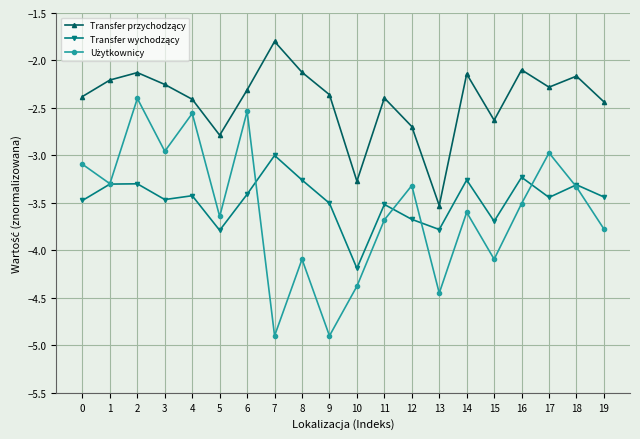

How many distinct data groups are displayed?

3